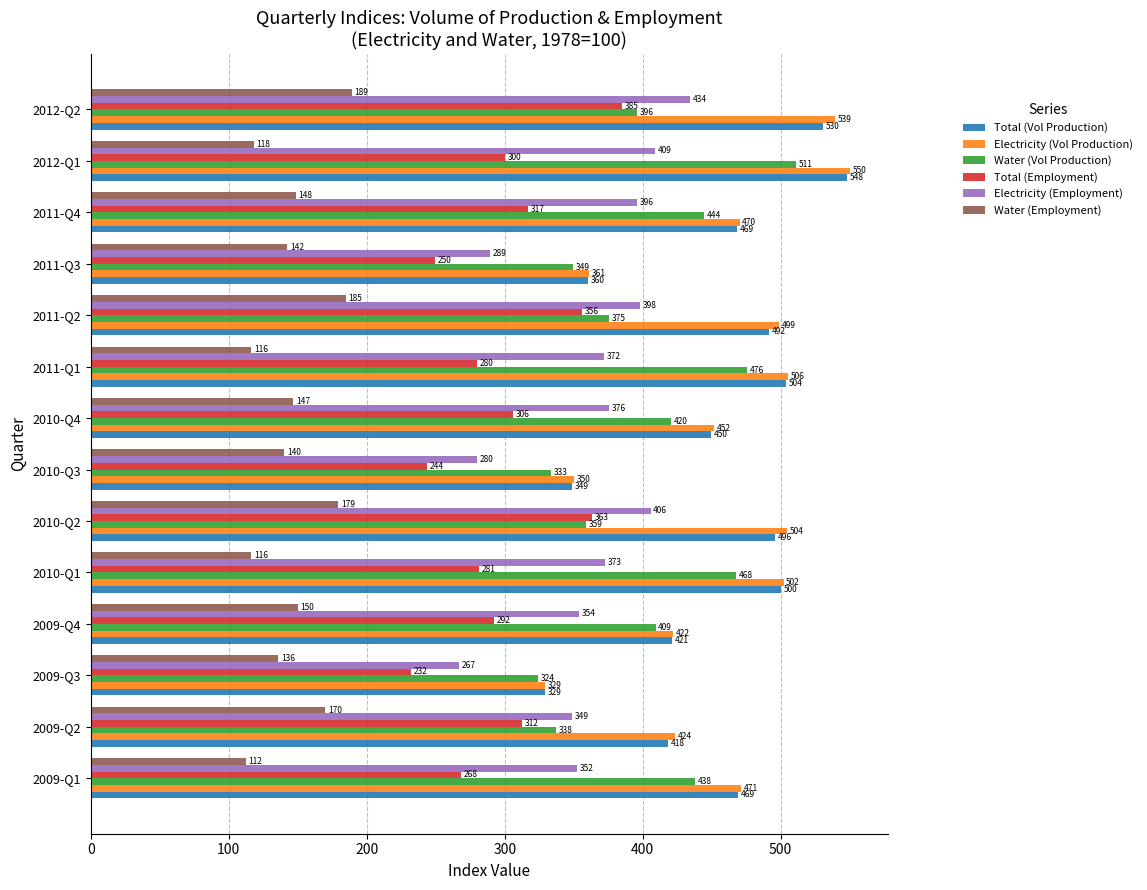

Rank the categories by Electricity (Employment) value from lowest to highest.

2009-Q3, 2010-Q3, 2011-Q3, 2009-Q2, 2009-Q1, 2009-Q4, 2011-Q1, 2010-Q1, 2010-Q4, 2011-Q4, 2011-Q2, 2010-Q2, 2012-Q1, 2012-Q2